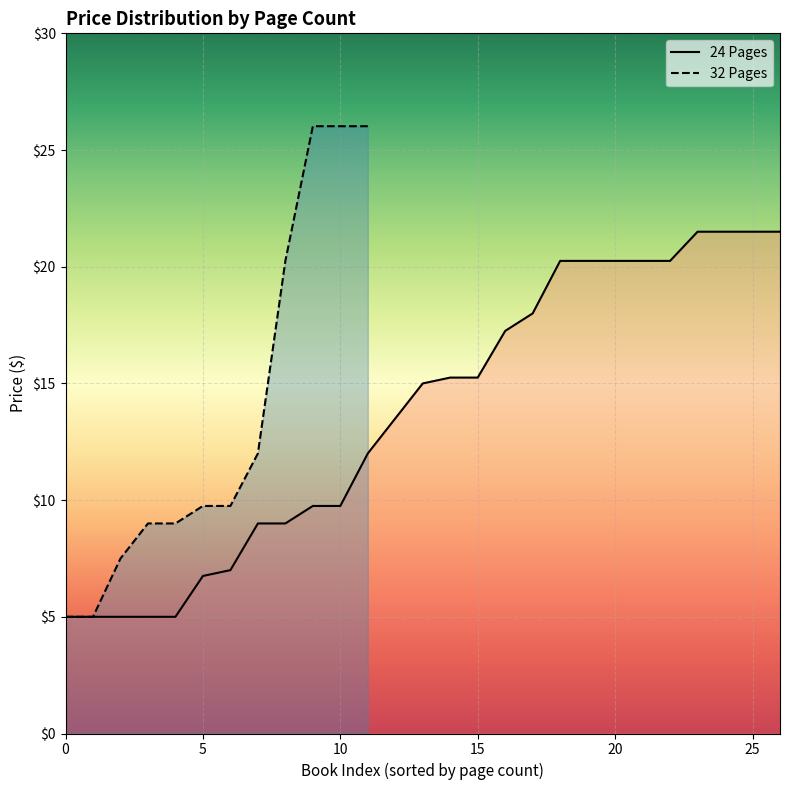

Rank the categories by value from highest to lowest.

26.02, 26.02, 26.02, 21.5, 21.5, 21.5, 21.5, 20.25, 20.25, 20.25, 20.25, 20.25, 20.25, 18.0, 17.25, 15.25, 15.25, 15.0, 13.5, 12.0, 12.0, 9.75, 9.75, 9.75, 9.75, 9.0, 9.0, 9.0, 9.0, 7.5, 7.0, 6.75, 5.0, 5.0, 5.0, 5.0, 5.0, 5.0, 5.0